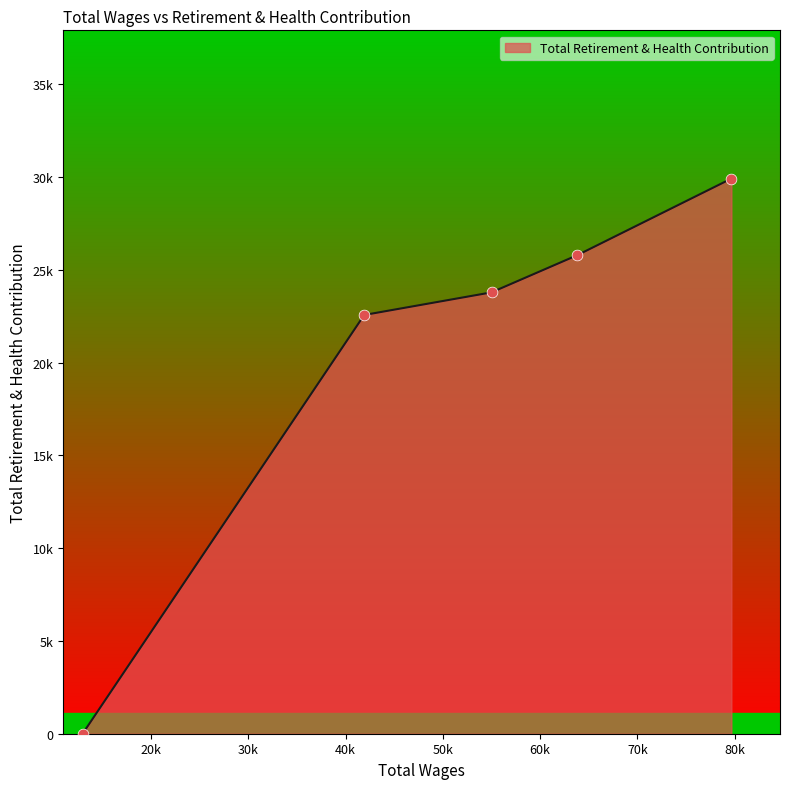

What is the change in value from 79664.0 to 55002.0?

-6133